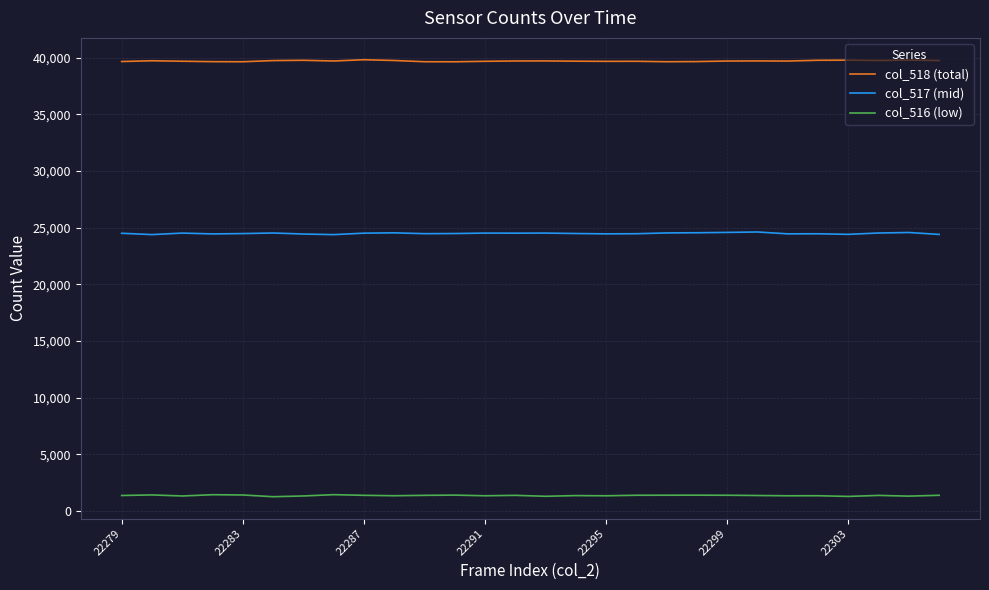

How many lines are shown in the chart?

3